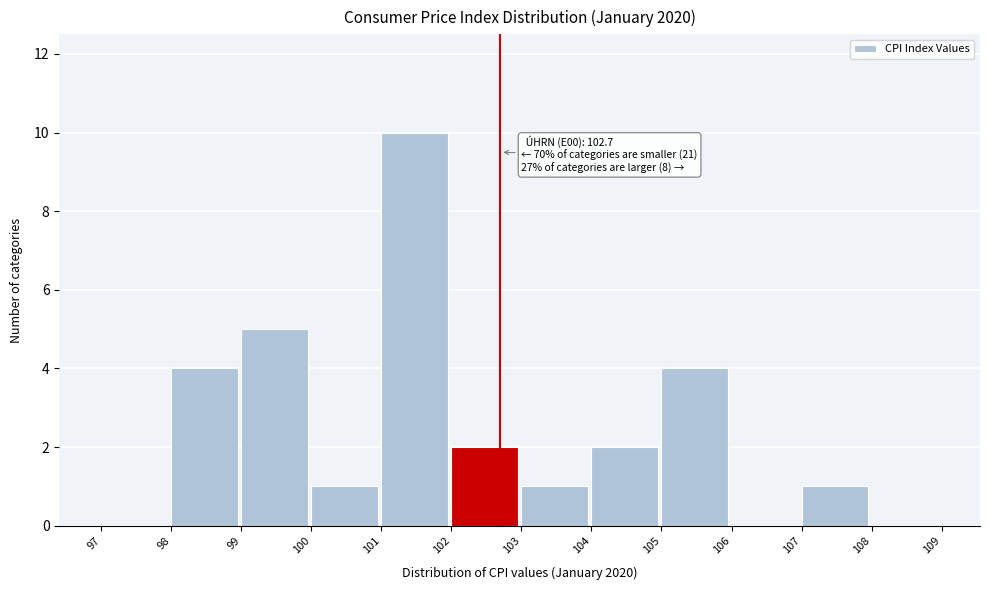

Over which range of the x-axis is the bar tallest?

101 to 102